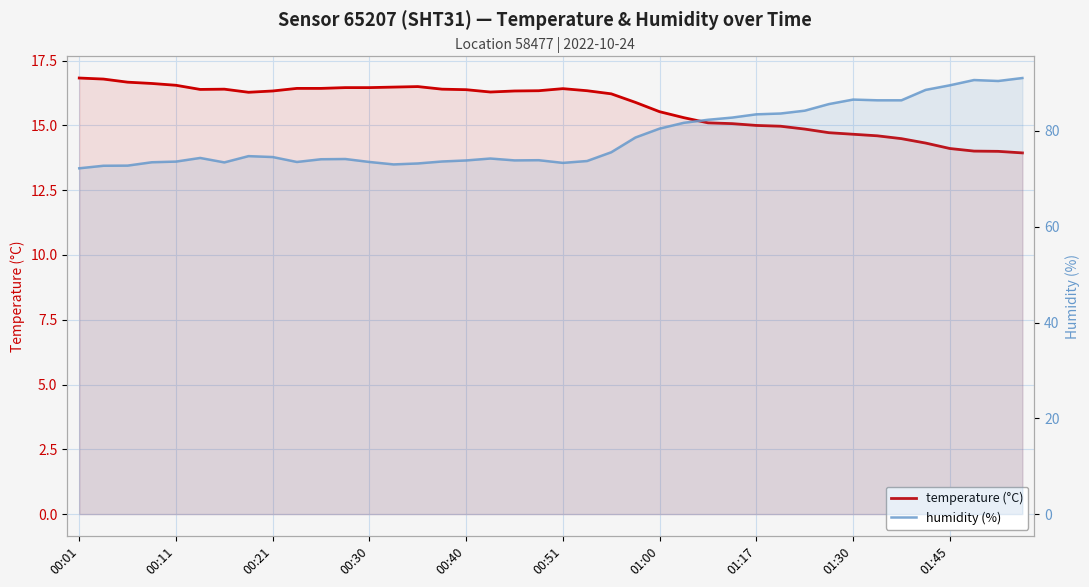

At 00:30, list the series in order from largest to smallest.

humidity, temperature